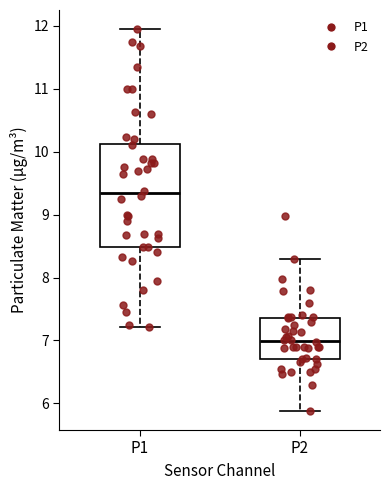

Where is the upper edge of the box for P2 on the y-axis? The values are not printed on the chart, so give them approximately, as read against the axis.

7.4